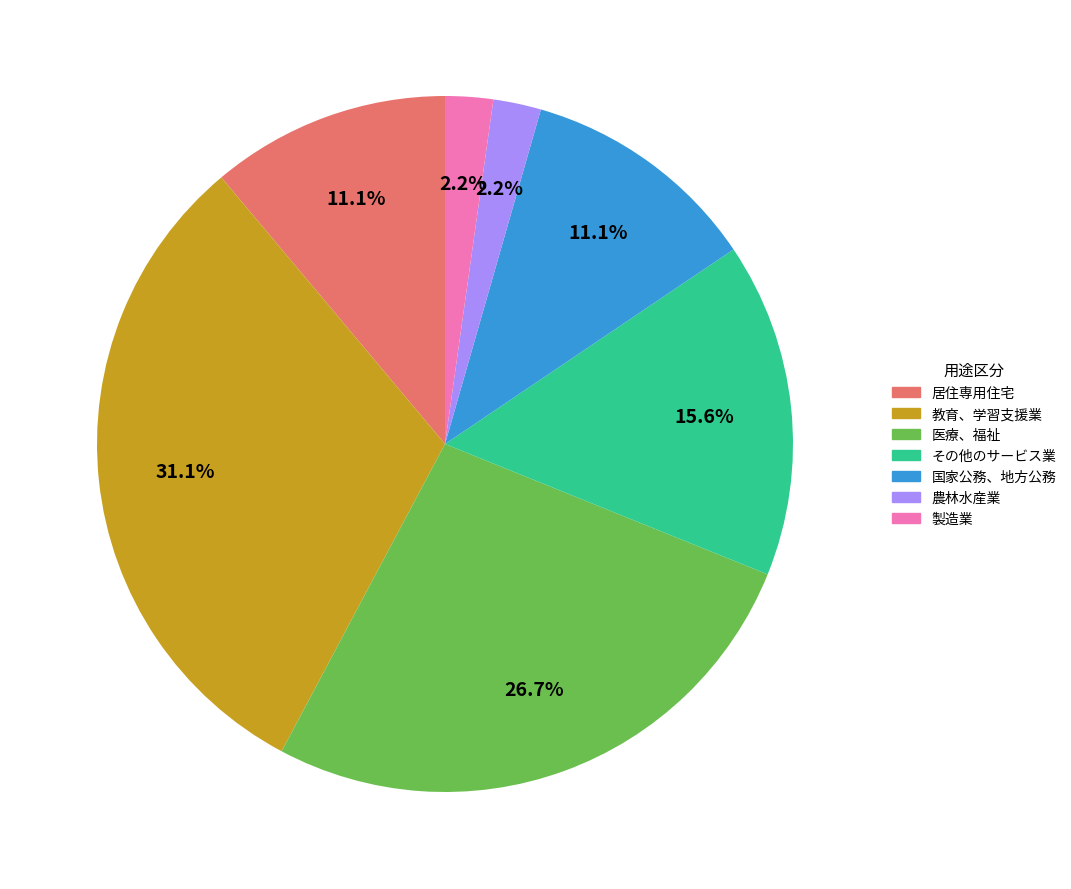

Which category has the biggest portion of the pie?

教育、学習支援業